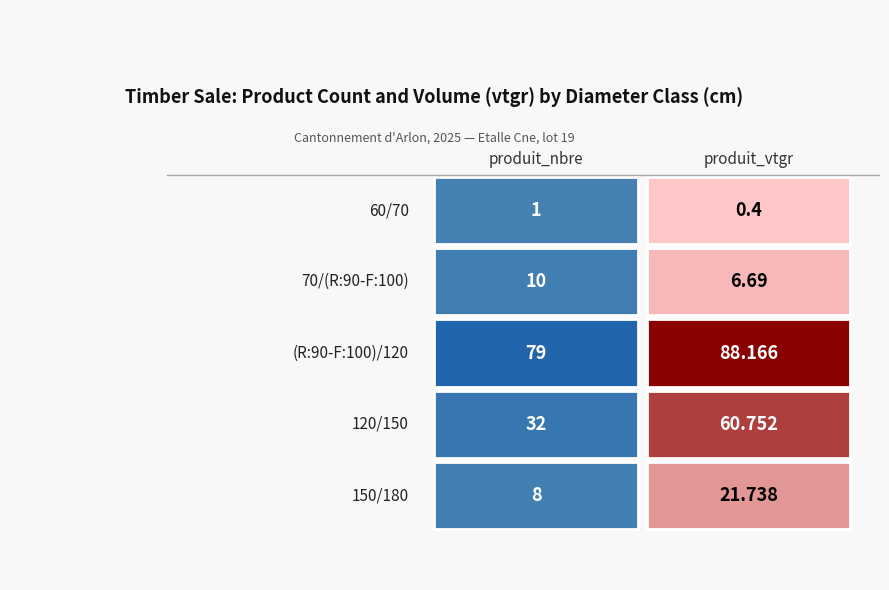

What is the sum of all 120/150 values?

92.8